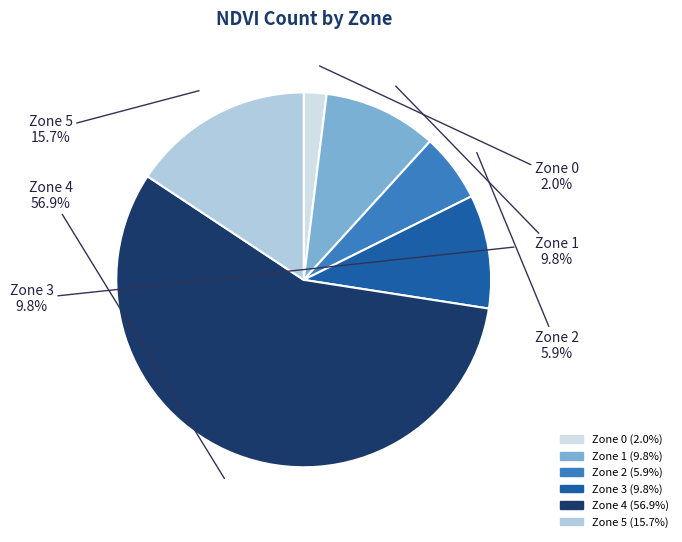

How much of the chart is everything except Zone 0?

98.0%